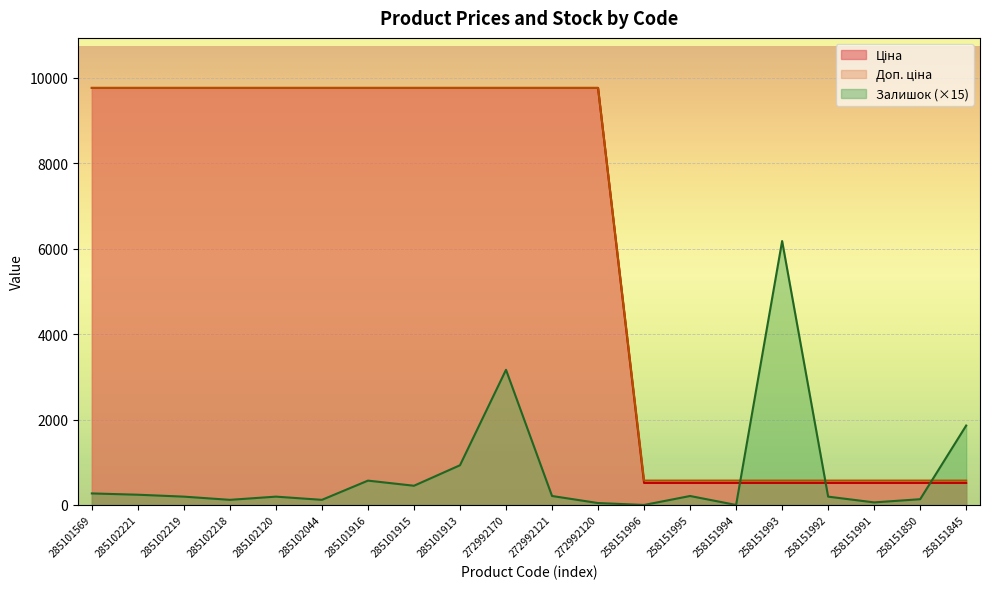

List the labels in order of Ціна value, smallest first.

258151996, 258151995, 258151994, 258151993, 258151992, 258151991, 258151850, 258151845, 285101569, 285102221, 285102219, 285102218, 285102120, 285102044, 285101916, 285101915, 285101913, 272992170, 272992121, 272992120